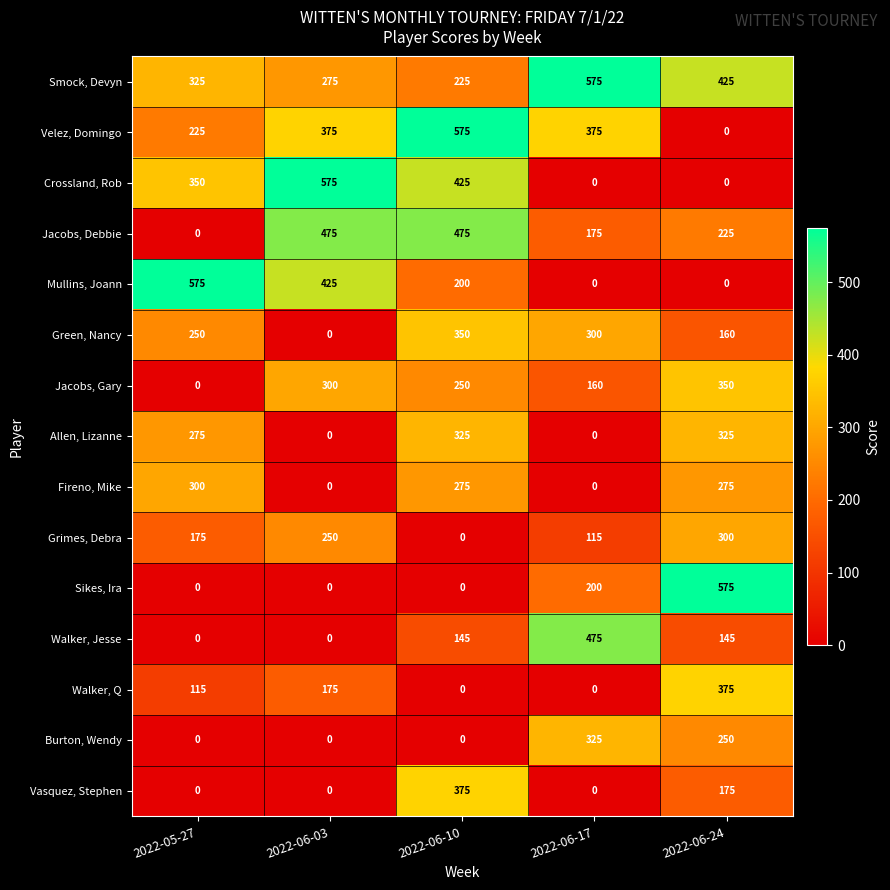

List the labels in order of Green, Nancy value, largest first.

2022-06-10, 2022-06-17, 2022-05-27, 2022-06-24, 2022-06-03